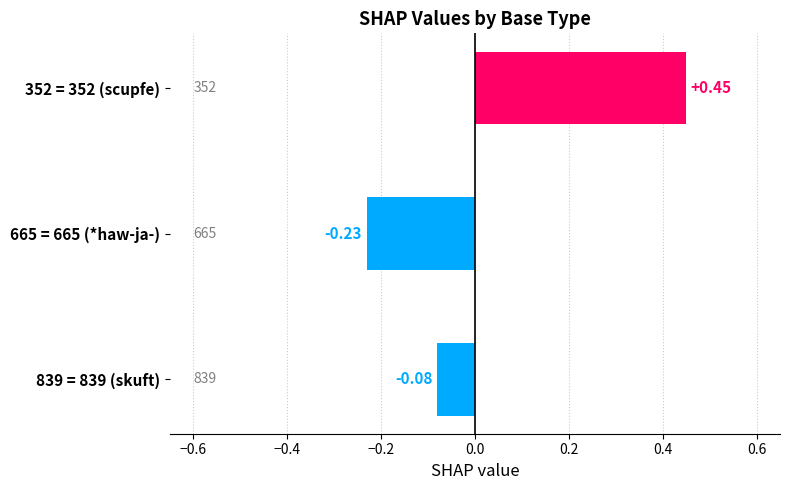

Rank the categories by value from lowest to highest.

665 = 665 (*haw-ja-), 839 = 839 (skuft), 352 = 352 (scupfe)